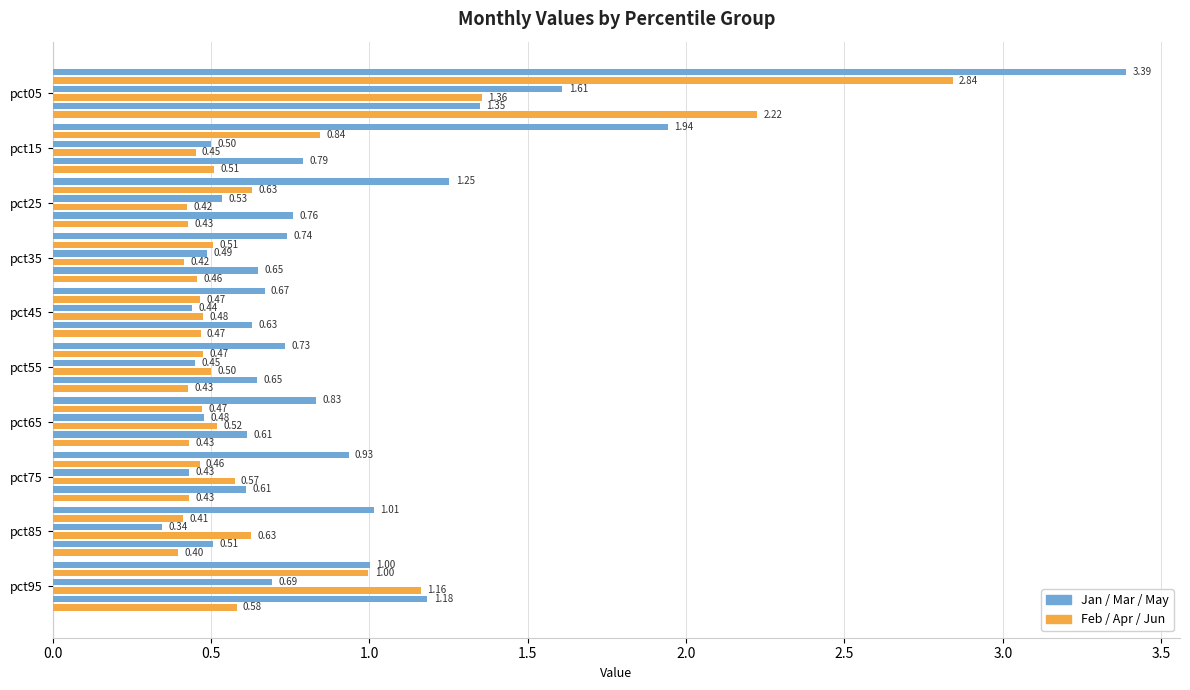

What is the smallest value displayed?

0.3